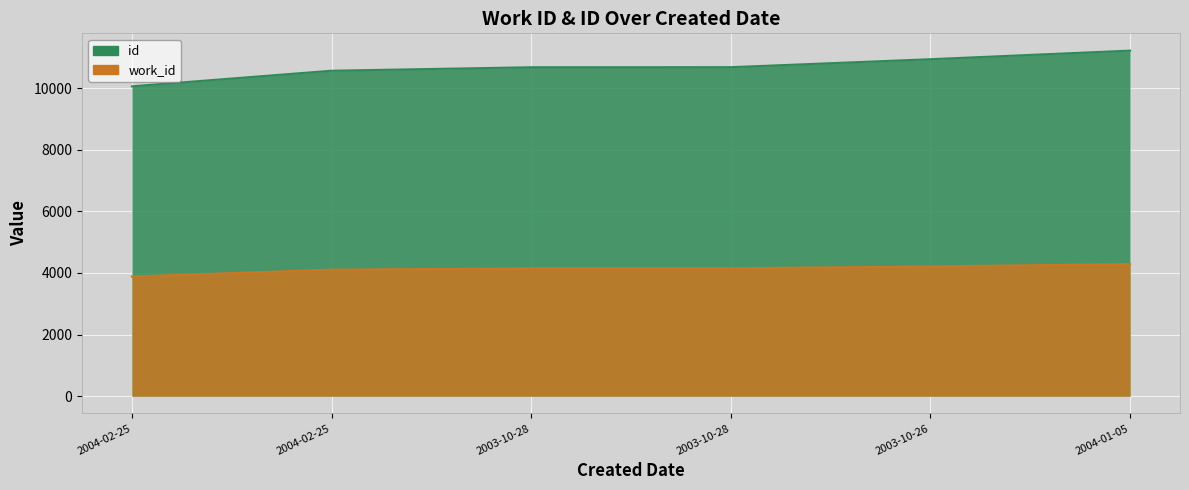

What are all the series names shown in the legend?

id, work_id